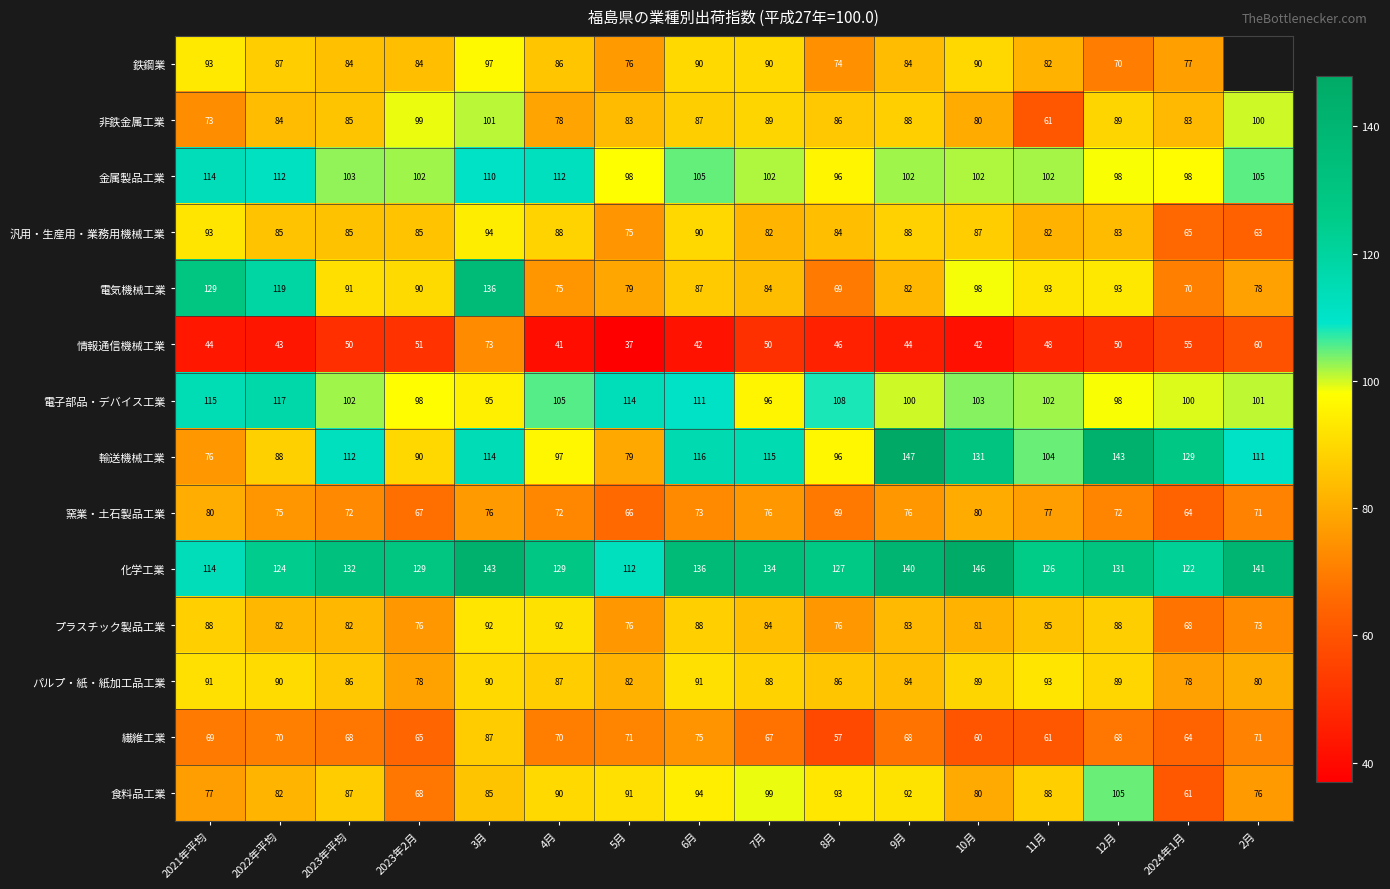

Which series changed the most between 9月 and 2024年1月?

食料品工業